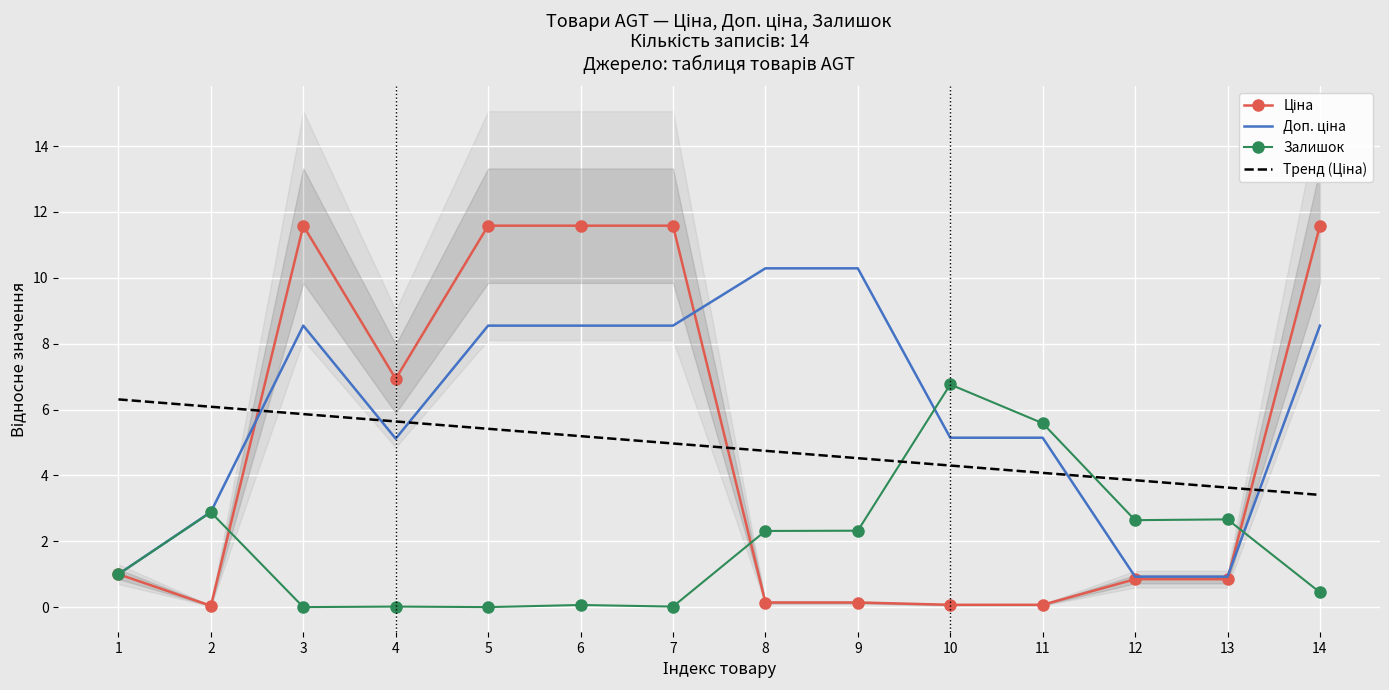

At which category is the sum across all series the highest?

3